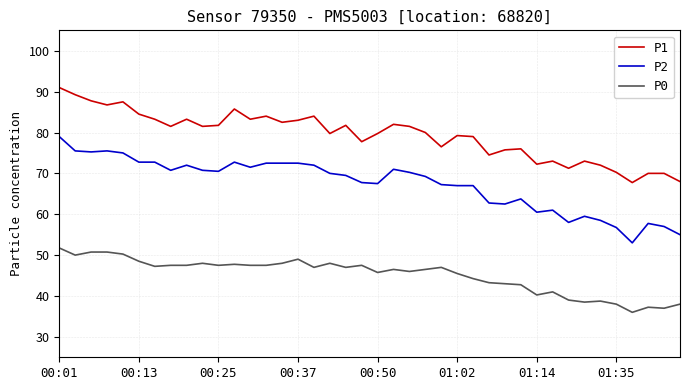

Which series has the largest total across all categories?

P1